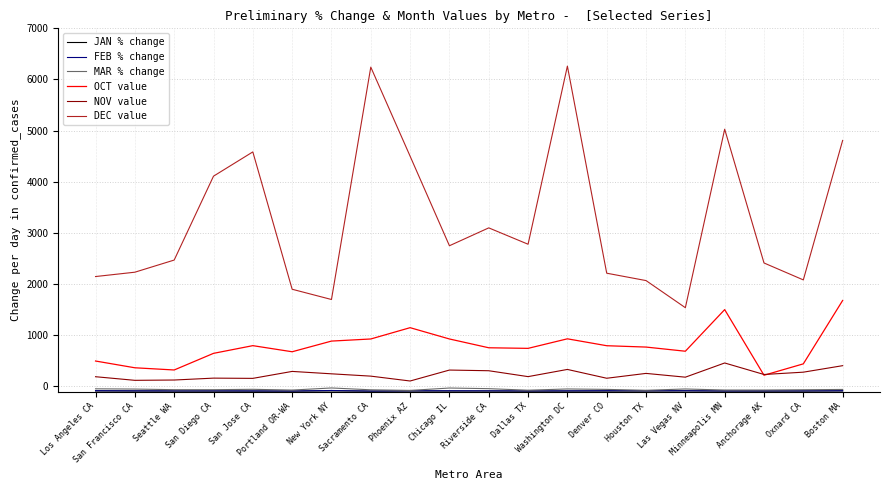

True or false: MAR % change and DEC value intersect in this chart.

False